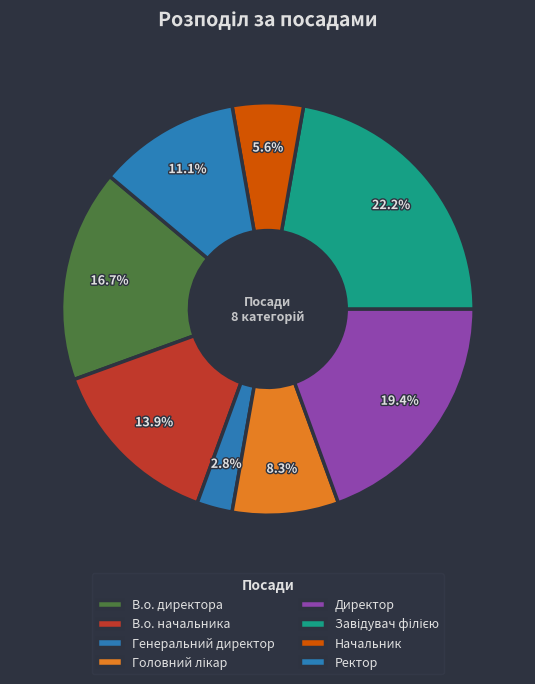

To the nearest percent, what is the difference between the Директор and В.о. директора slice percentages?

3%